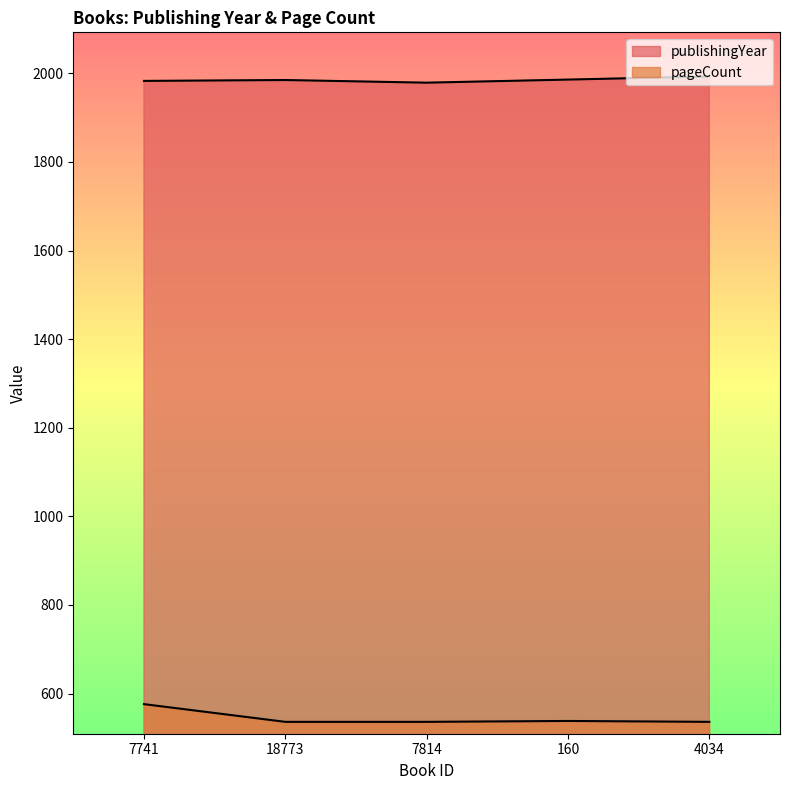

What is the sum of all publishingYear values?

9926